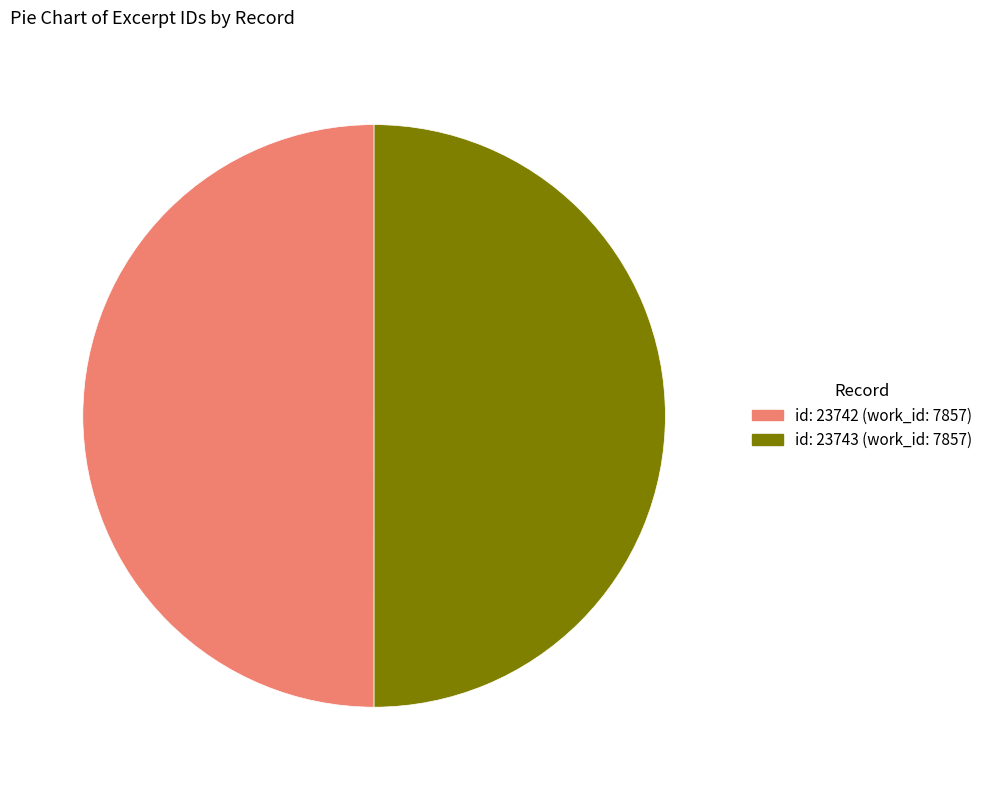

Is it true that id: 23743 (work_id: 7857) is 50% of the pie?

True